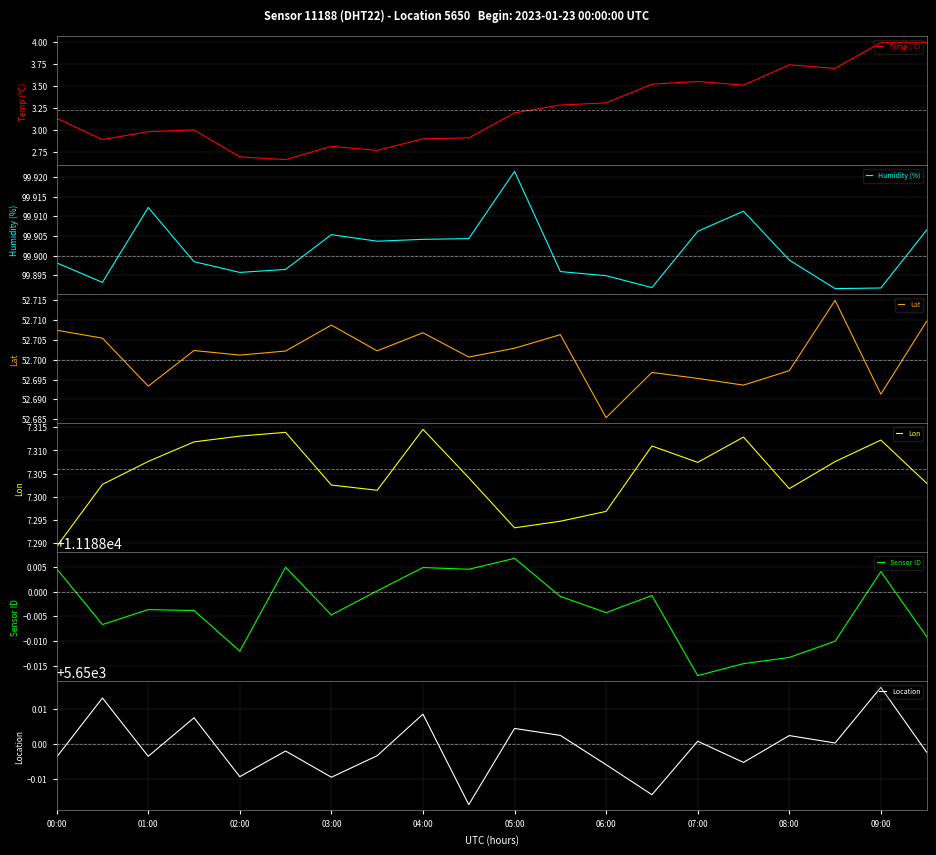

True or false: Sensor ID and Temp (°C) intersect in this chart.

False